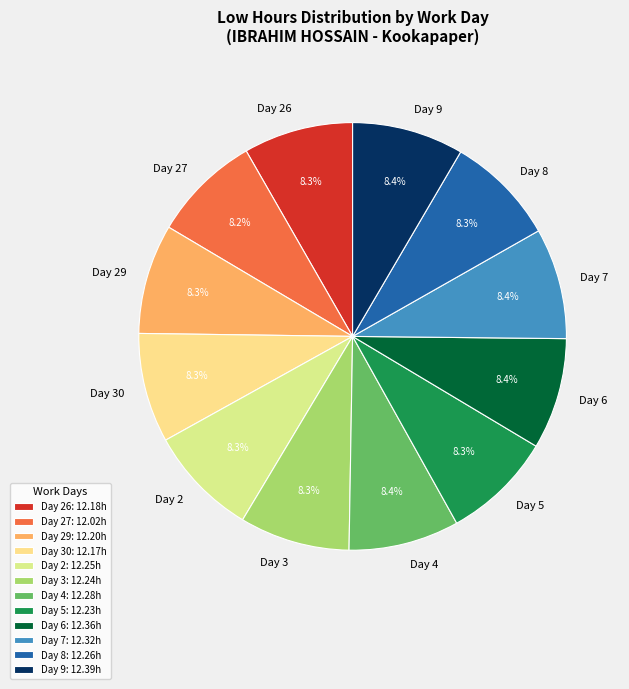

Is there a majority slice in this chart?

No